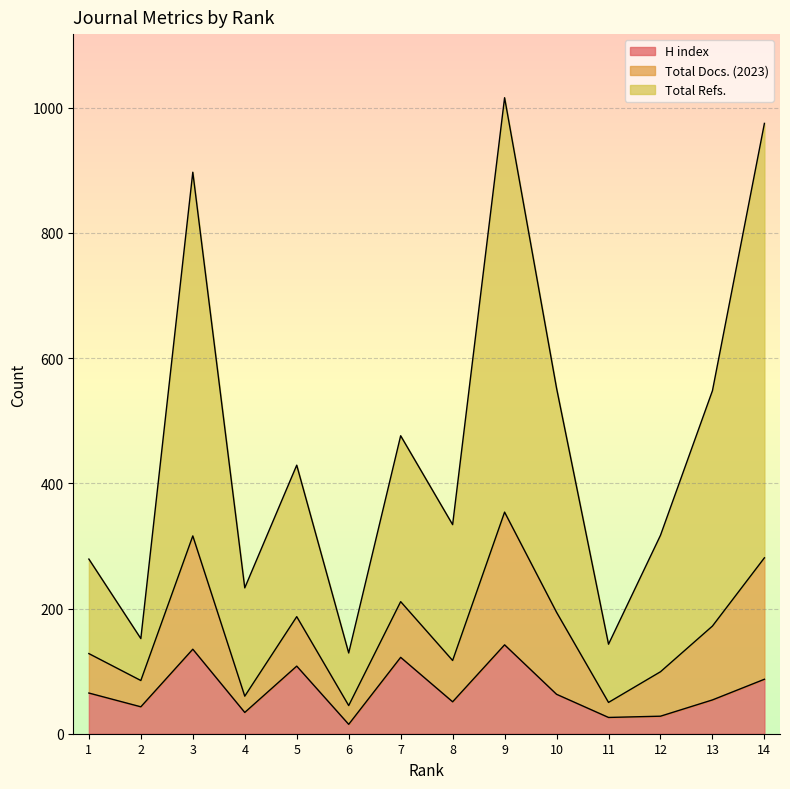

How many values in the H index series exceed 63?

6